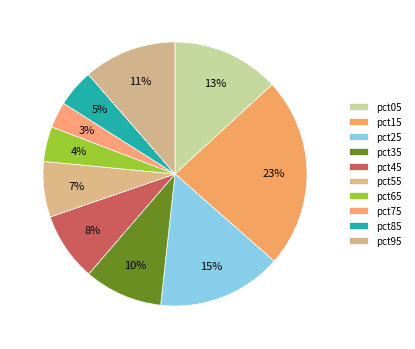

Rank the categories by value from highest to lowest.

pct15, pct25, pct05, pct95, pct35, pct45, pct55, pct85, pct65, pct75